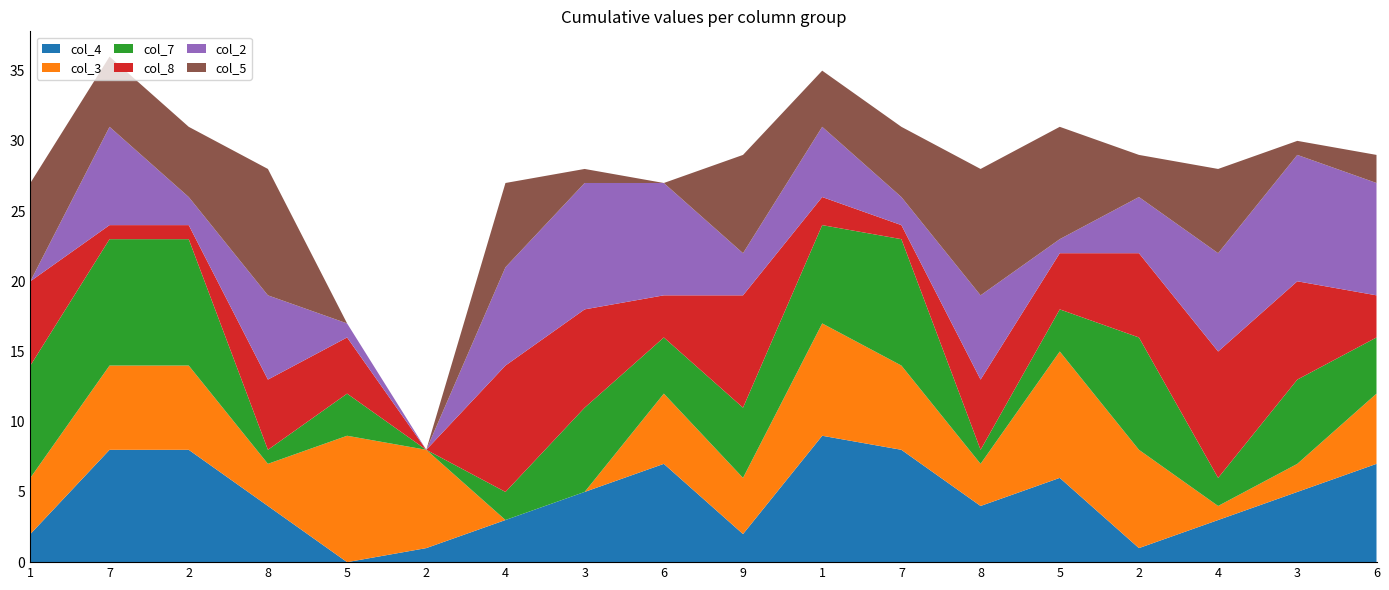

Reading left to right, extract all data points from this chart.

col_4: 1=2	7=8	2=8	8=4	5=0	2=1	4=3	3=5	6=7	9=2	1=9	7=8	8=4	5=6	2=1	4=3	3=5	6=7
col_3: 1=4	7=6	2=6	8=3	5=9	2=7	4=0	3=0	6=5	9=4	1=8	7=6	8=3	5=9	2=7	4=1	3=2	6=5
col_7: 1=8	7=9	2=9	8=1	5=3	2=0	4=2	3=6	6=4	9=5	1=7	7=9	8=1	5=3	2=8	4=2	3=6	6=4
col_8: 1=6	7=1	2=1	8=5	5=4	2=0	4=9	3=7	6=3	9=8	1=2	7=1	8=5	5=4	2=6	4=9	3=7	6=3
col_2: 1=0	7=7	2=2	8=6	5=1	2=0	4=7	3=9	6=8	9=3	1=5	7=2	8=6	5=1	2=4	4=7	3=9	6=8
col_5: 1=7	7=5	2=5	8=9	5=0	2=0	4=6	3=1	6=0	9=7	1=4	7=5	8=9	5=8	2=3	4=6	3=1	6=2